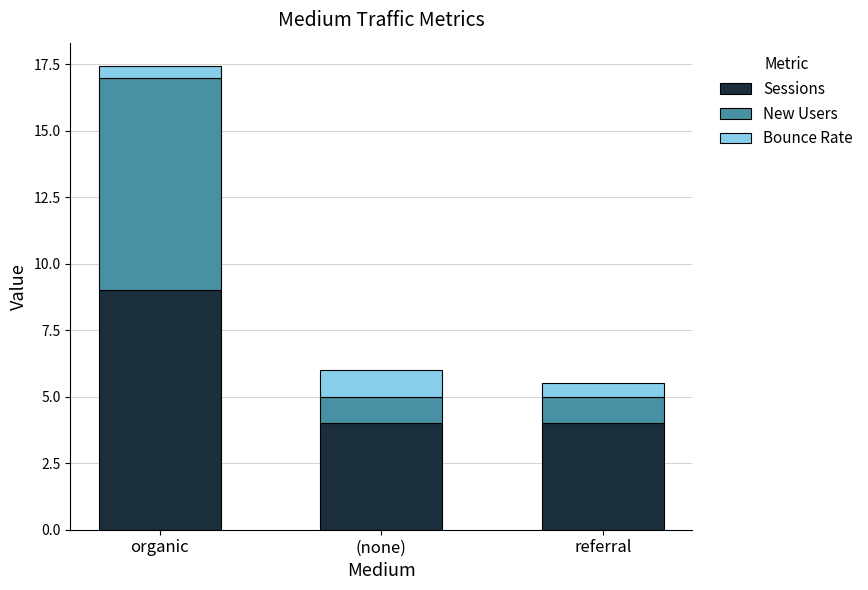

True or false: Sessions has a value of 9.0 at organic.

True